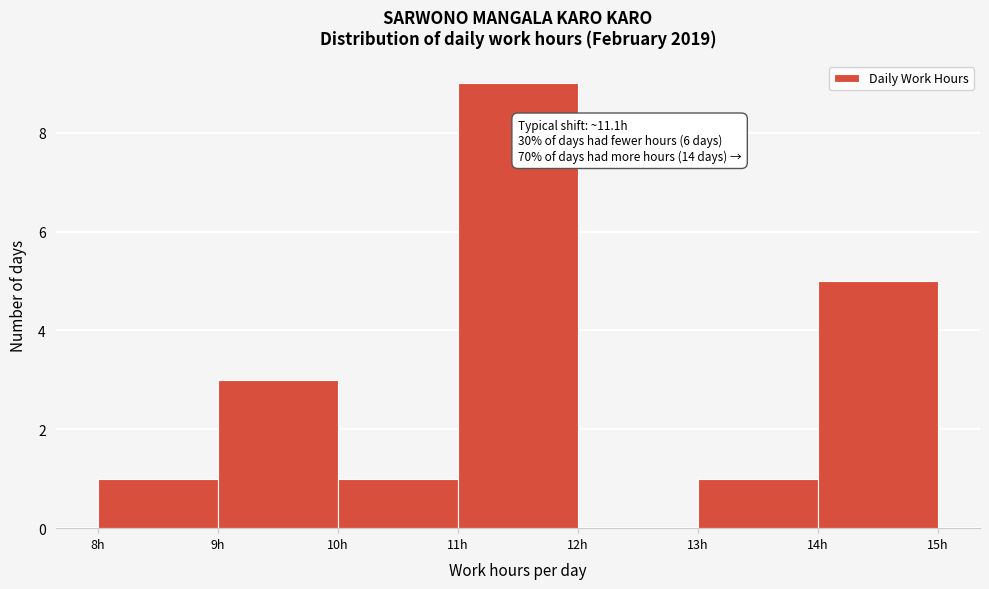

Over which range of the x-axis is the bar tallest?

11 to 12